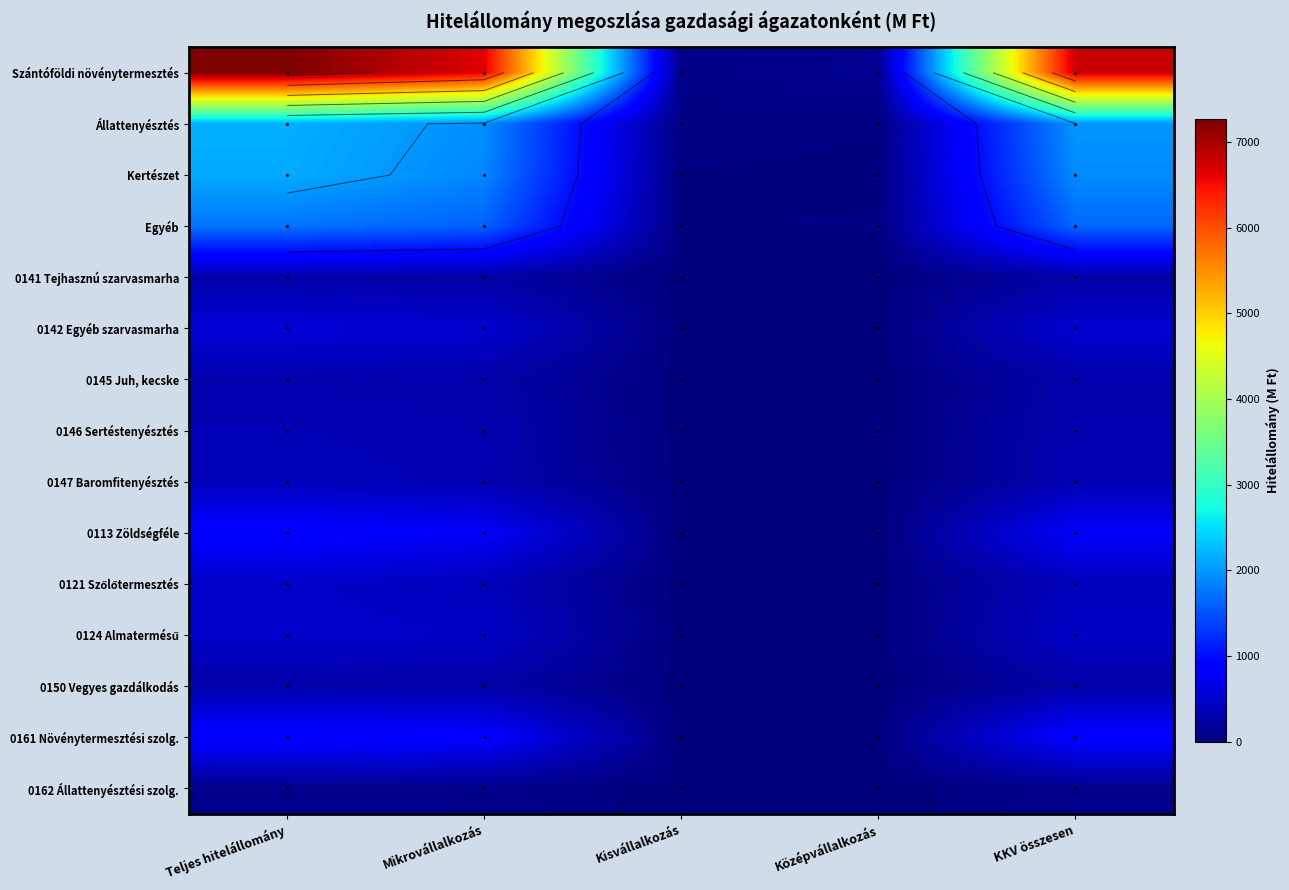

Rank the series at Mikrovállalkozás from highest to lowest value.

Szántóföldi növénytermesztés, Állattenyésztés, Kertészet, Egyéb, 0161 Növénytermesztési szolg., 0113 Zöldségféle, 0142 Egyéb szarvasmarha, 0124 Almatermésű, 0121 Szőlőtermesztés, 0147 Baromfitenyésztés, 0146 Sertéstenyésztés, 0145 Juh, kecske, 0150 Vegyes gazdálkodás, 0141 Tejhasznú szarvasmarha, 0162 Állattenyésztési szolg.